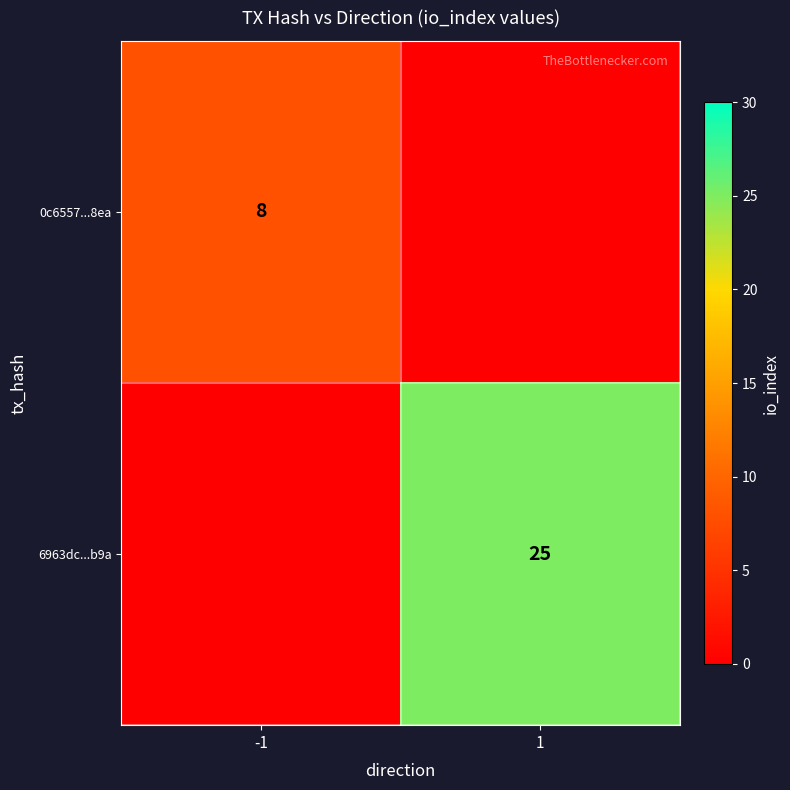

Is the value of 0c6557...8ea at -1 greater than the value of 6963dc...b9a at 1?

No